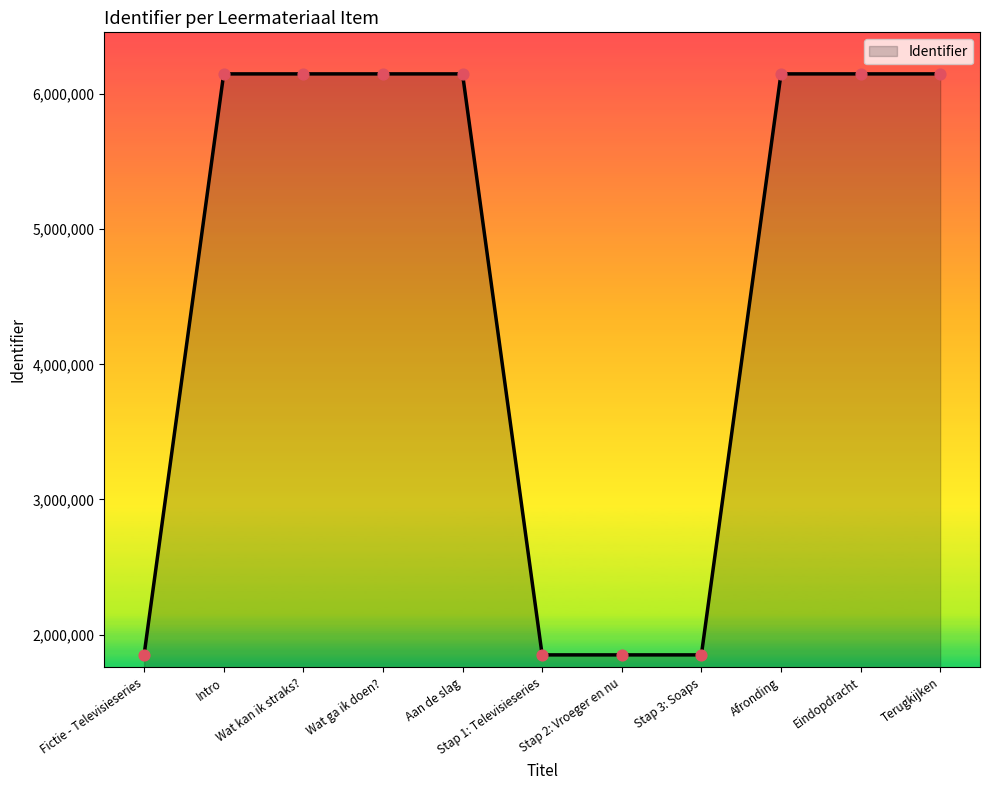

What is the ratio of the value at Fictie - Televisieseries to the value at Terugkijken?

0.3